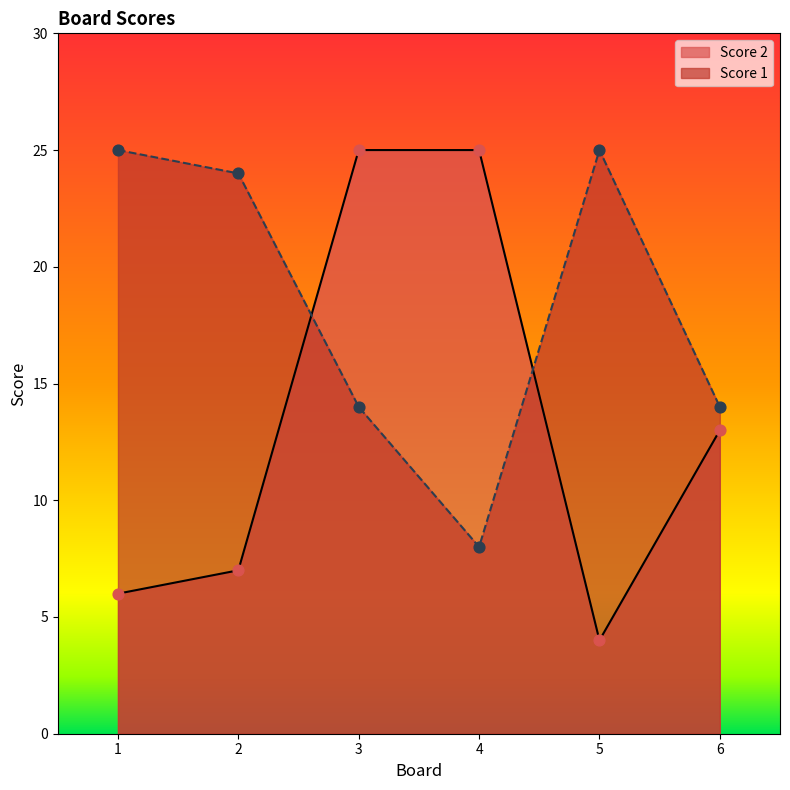

What is the total value across all series at 6?

27